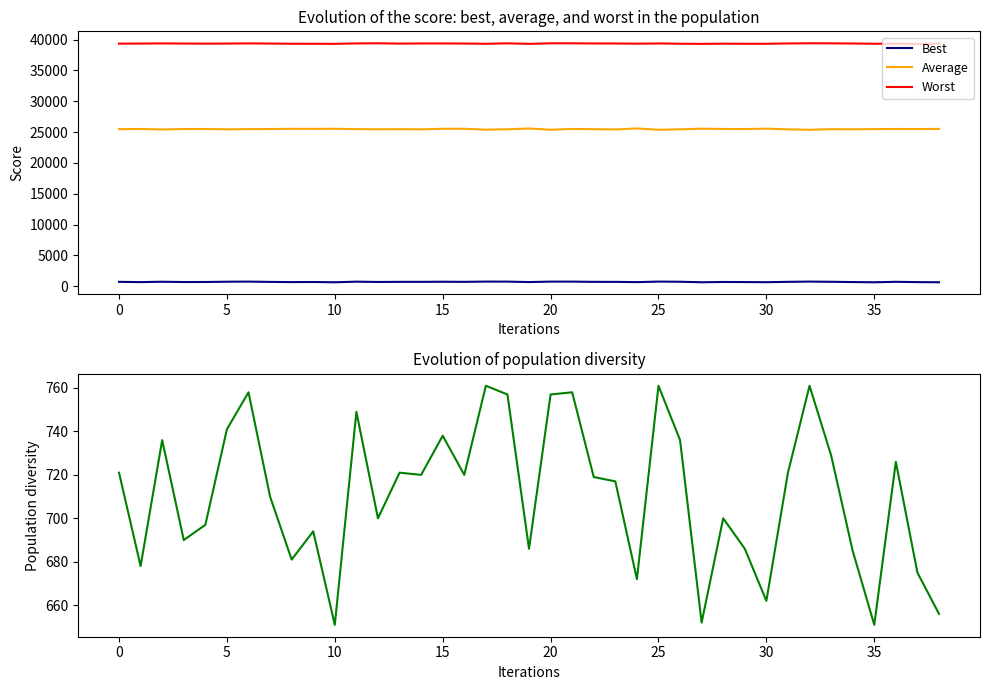

What is the total value across all series at 29?

66185